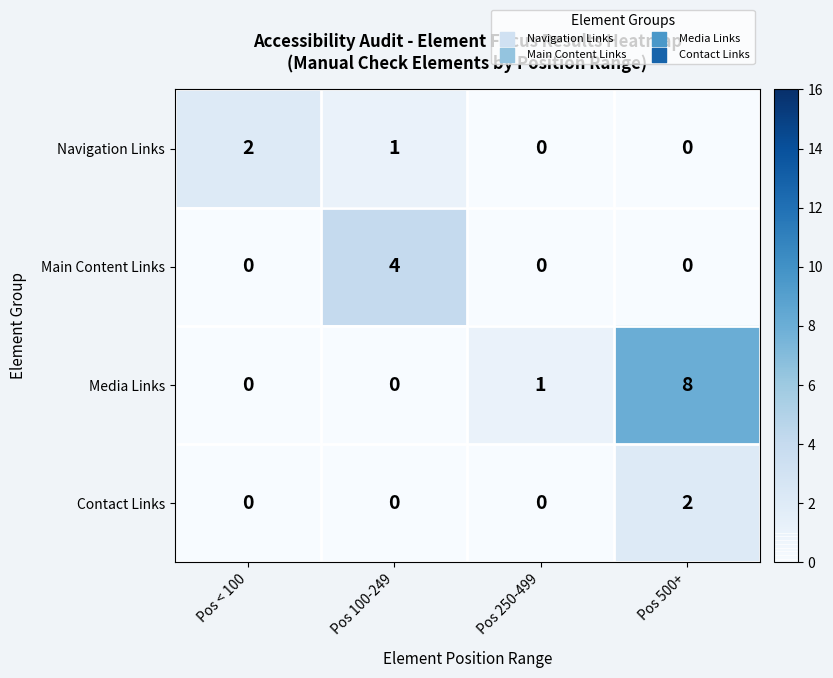

What is the spread (max minus min) of values at Pos 500+?

8